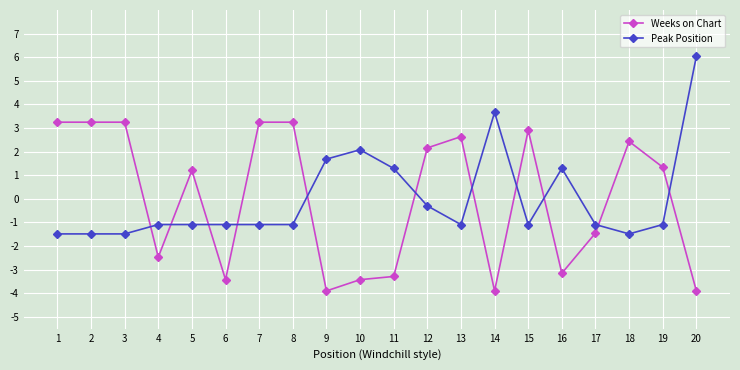

True or false: Weeks on Chart has more than 0 interior local peaks.

True